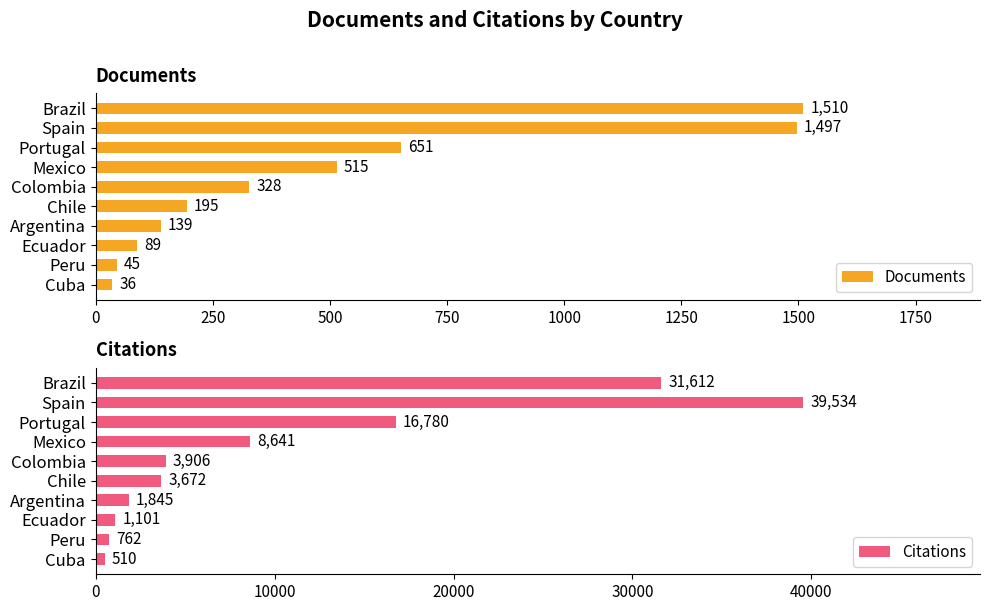

How many data points in Citations are above 3906?

4